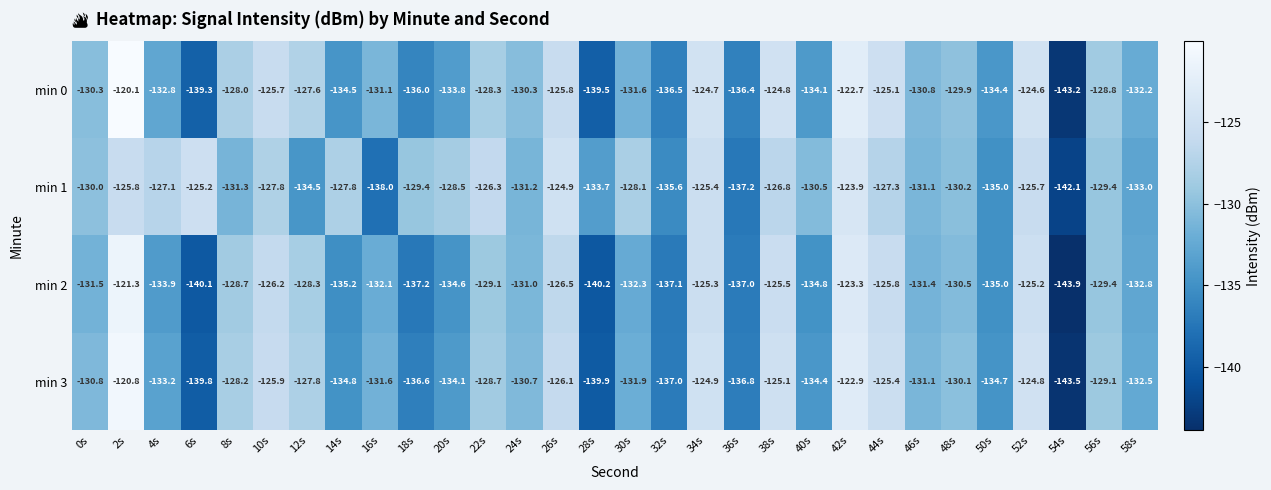

List the series in order of their peak value, lowest first.

min 1, min 2, min 3, min 0